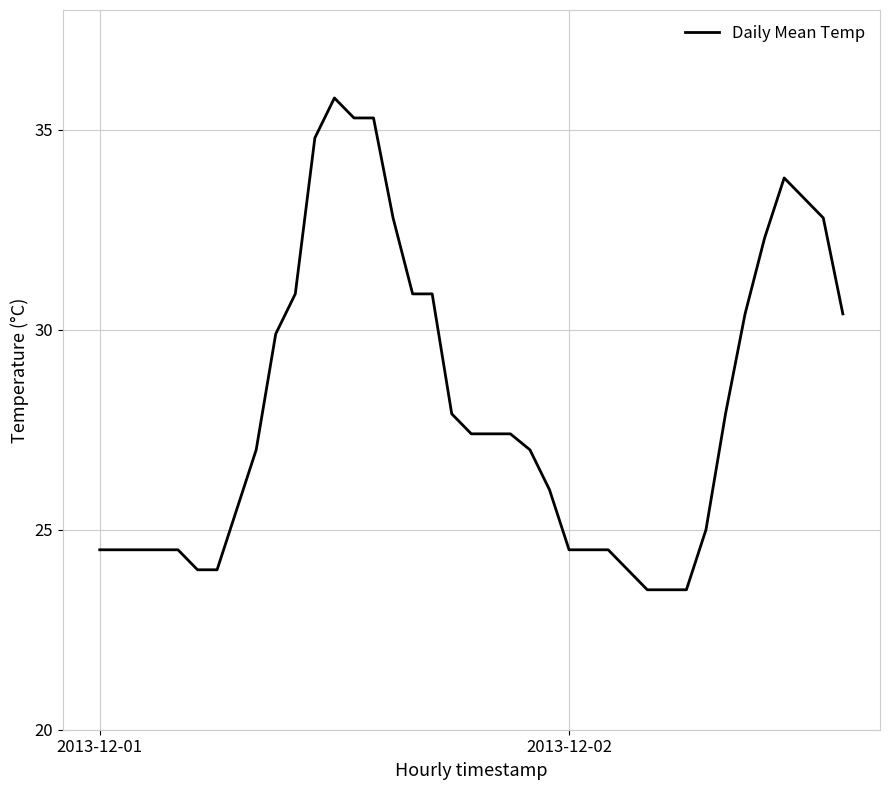

What is the difference between the maximum and minimum values?

12.3